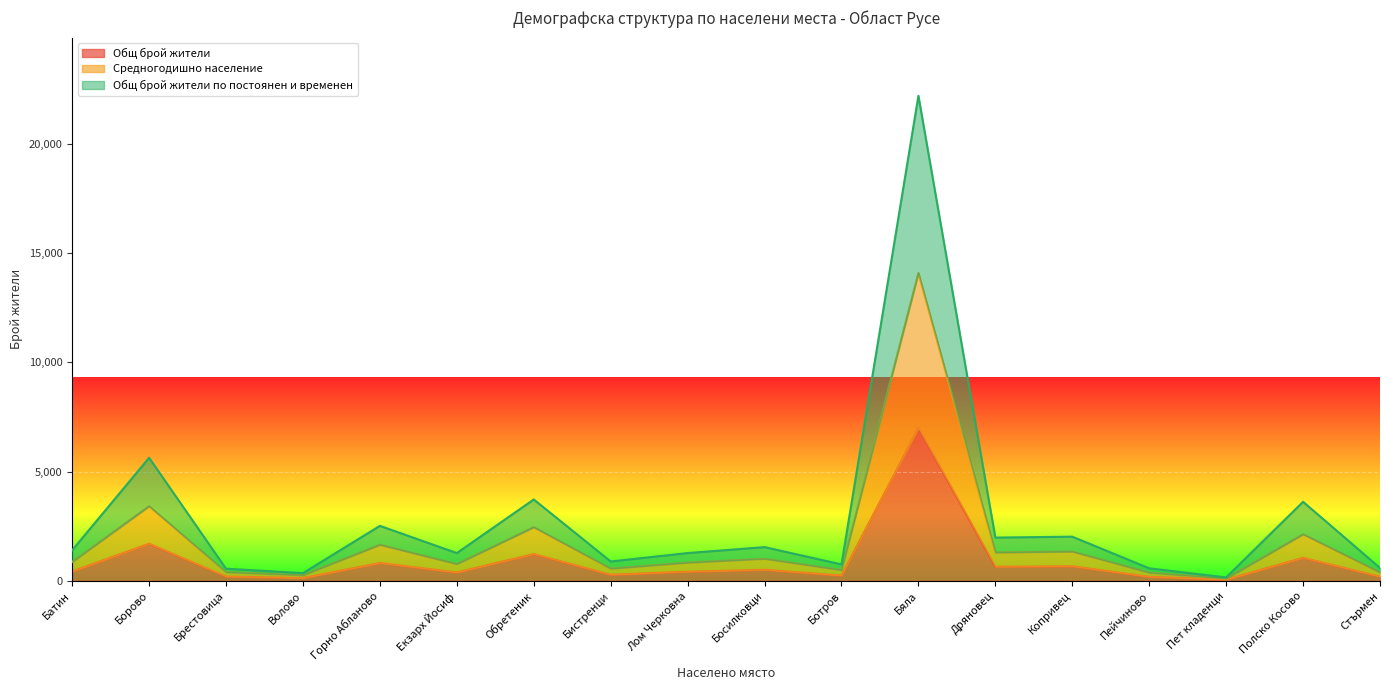

What is the difference between the maximum and minimum values in the Средногодишно население series?

13973.5